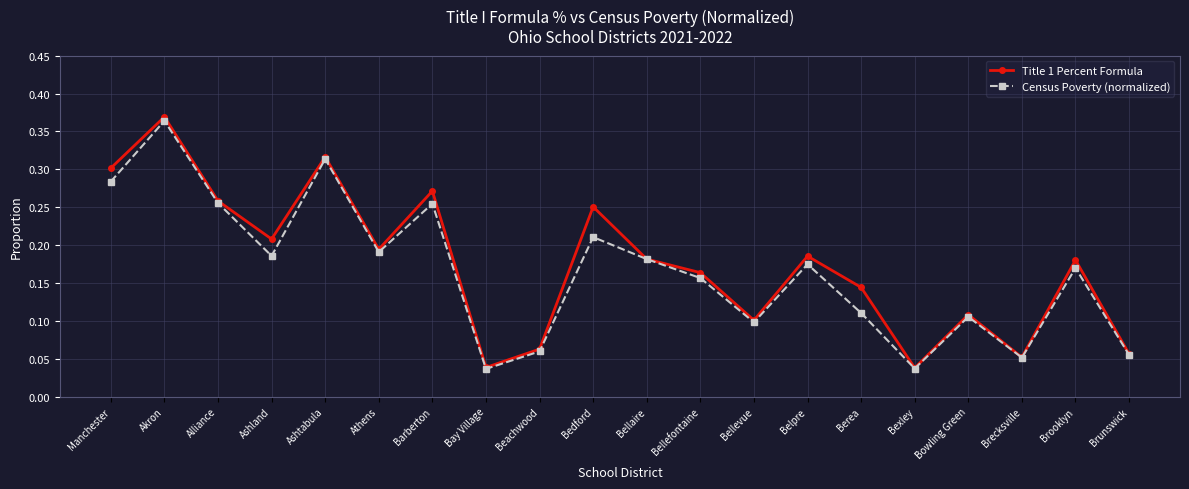

Rank the series by their maximum value, from highest to lowest.

Title 1 Percent Formula, Census Poverty (normalized)